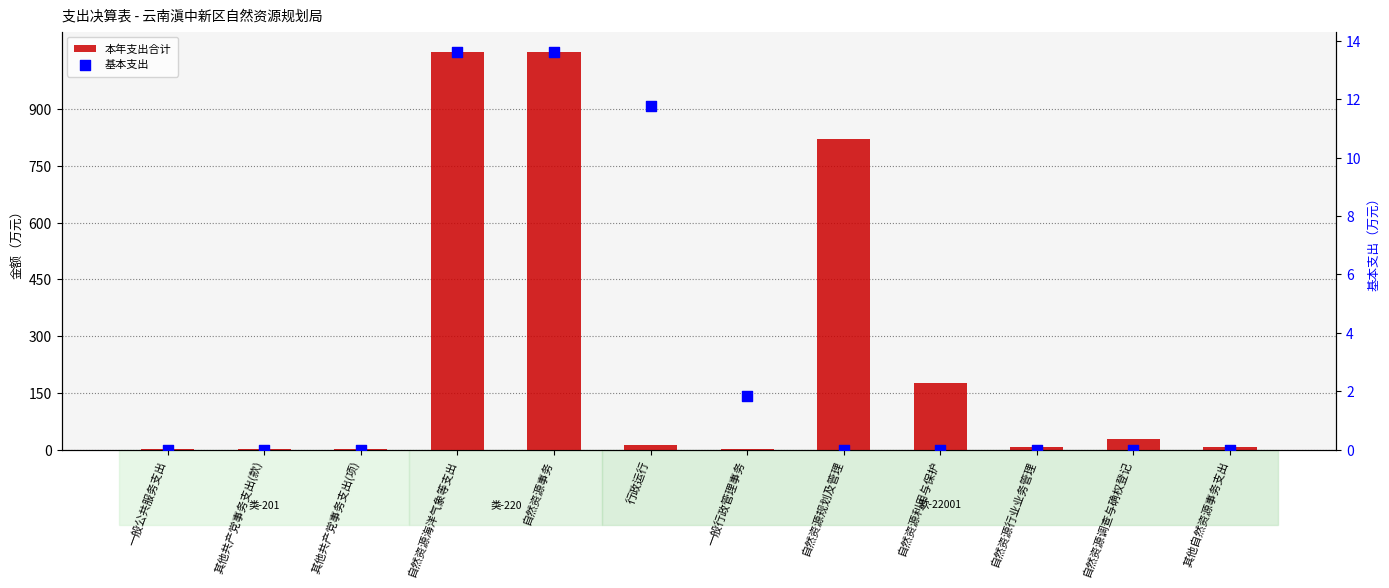

At how many categories does at least one series exceed 621?

3